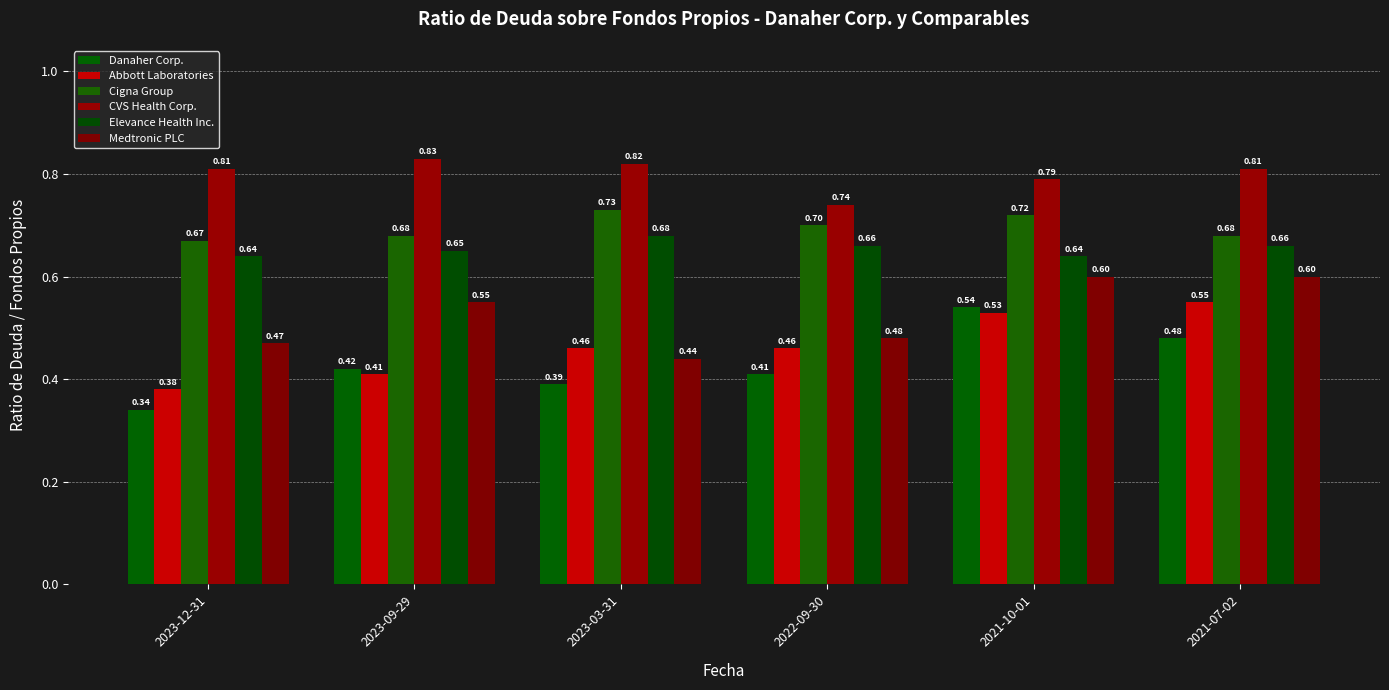

Reading right to left, extract all data points from this chart.

Danaher Corp.: 0.5	0.5	0.4	0.4	0.4	0.3
Abbott Laboratories: 0.6	0.5	0.5	0.5	0.4	0.4
Cigna Group: 0.7	0.7	0.7	0.7	0.7	0.7
CVS Health Corp.: 0.8	0.8	0.7	0.8	0.8	0.8
Elevance Health Inc.: 0.7	0.6	0.7	0.7	0.7	0.6
Medtronic PLC: 0.6	0.6	0.5	0.4	0.6	0.5